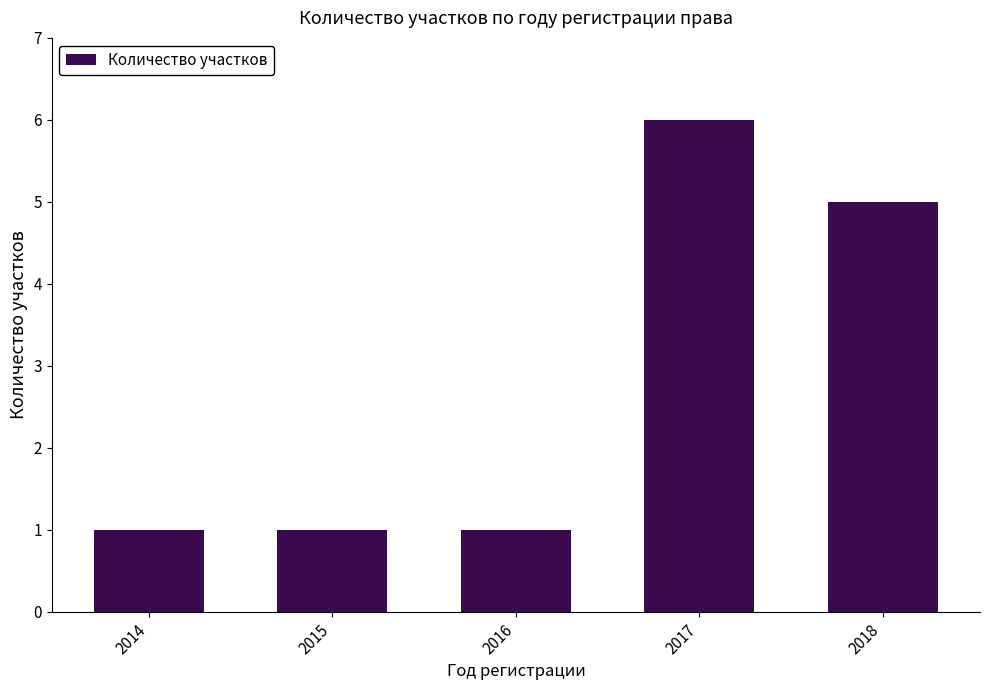

How many data points does each series have?

5